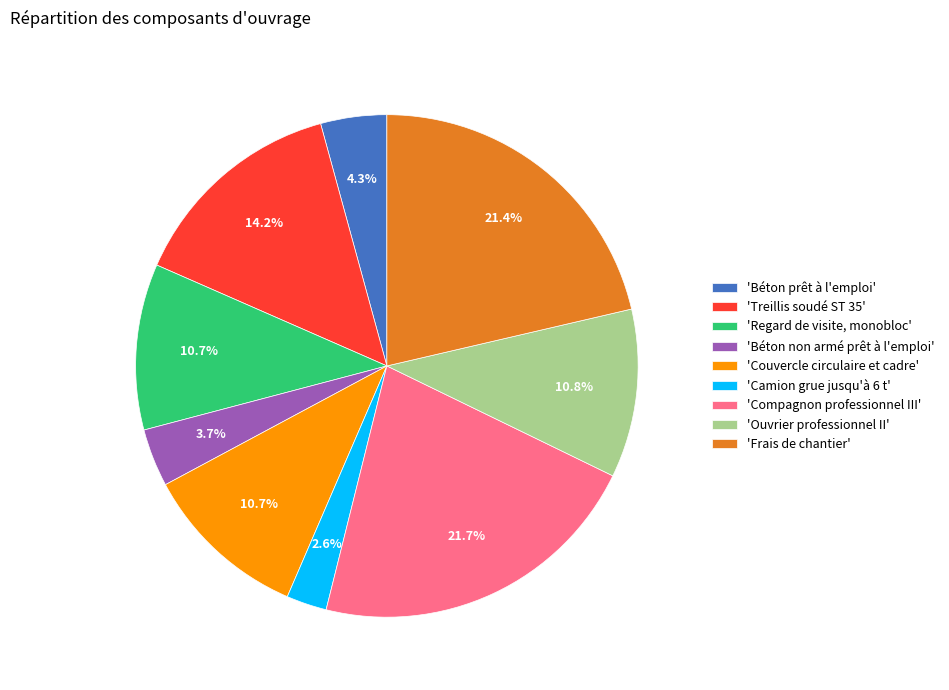

To the nearest percent, what is the average slice percentage?

11%